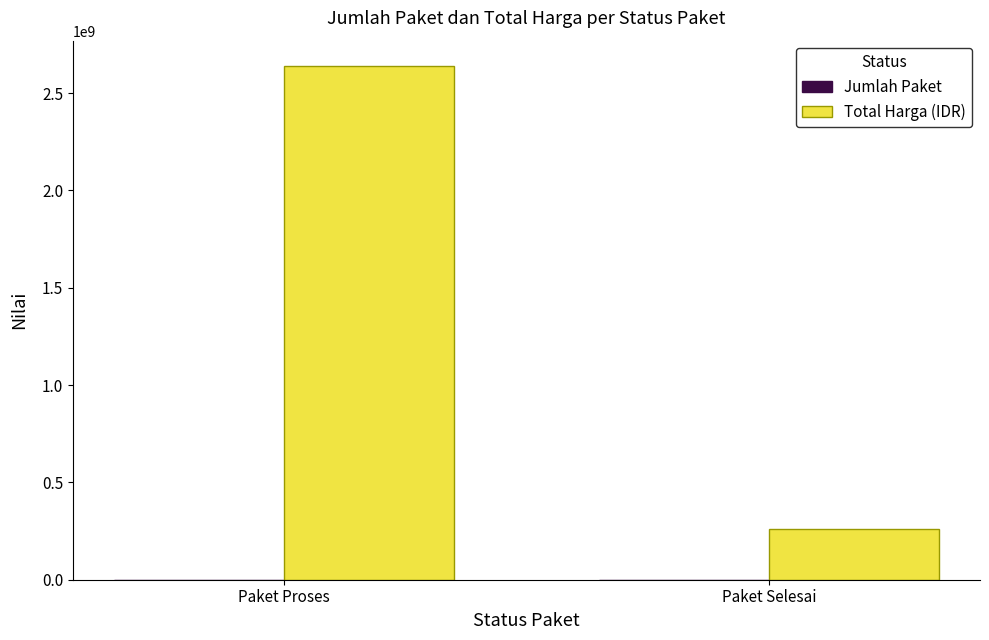

What is the sum of all Total Harga (IDR) values?

2895100000